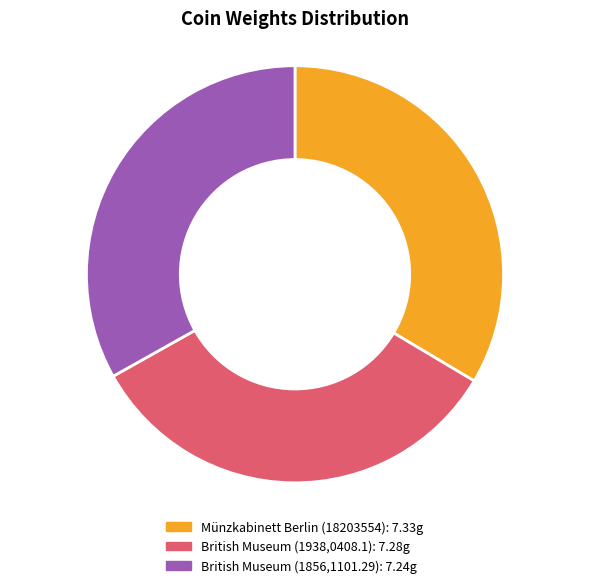

Do British Museum (1856,1101.29) and British Museum (1938,0408.1) together represent more than half of the pie?

Yes